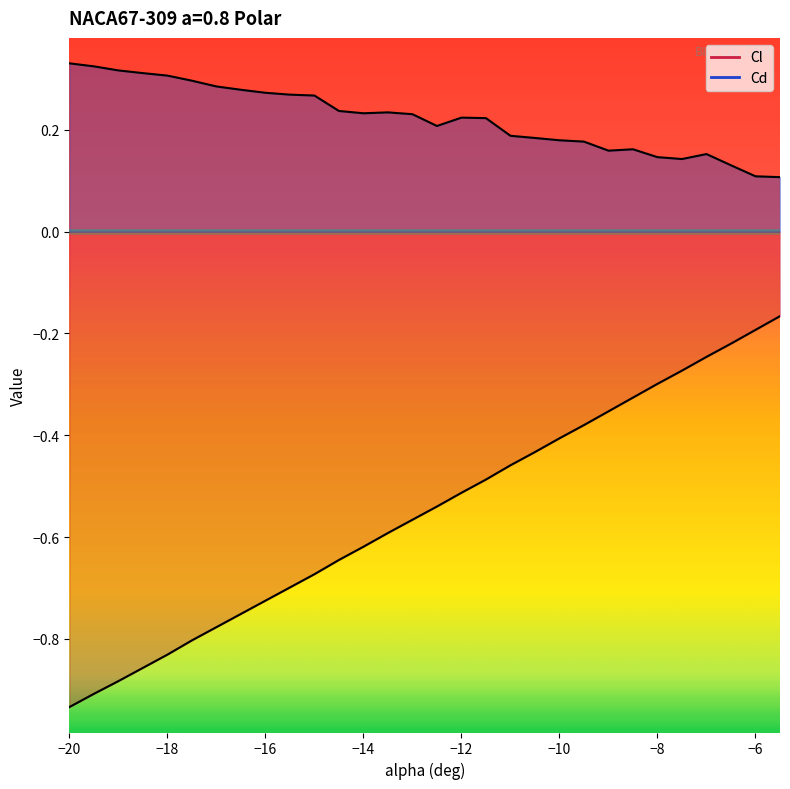

True or false: Cl and Cd intersect in this chart.

False